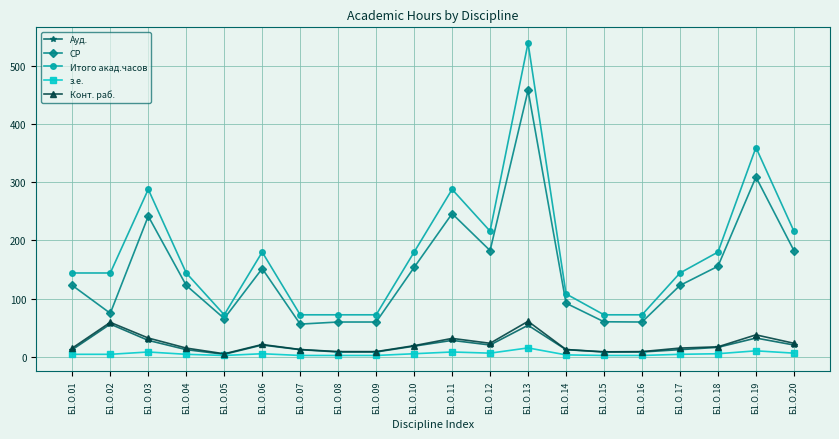

Where is СР nearest to the value 257?

Б1.О.11